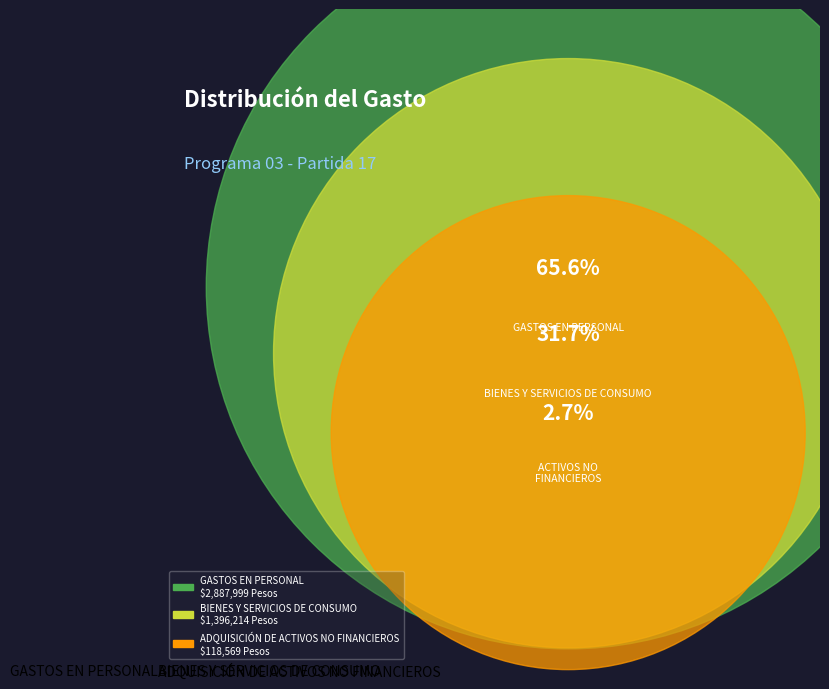

Rank the categories by value from highest to lowest.

GASTOS EN PERSONAL, BIENES Y SERVICIOS DE CONSUMO, ADQUISICIÓN DE ACTIVOS NO FINANCIEROS